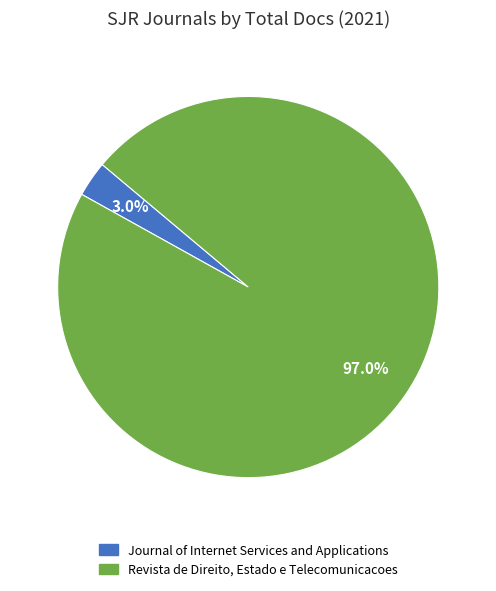

How many segments does this pie chart have?

2